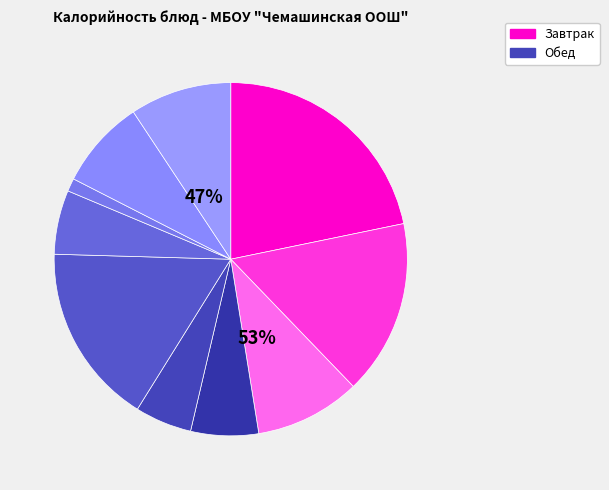

True or false: Каша молочная пшённая accounts for 22% of the total.

True